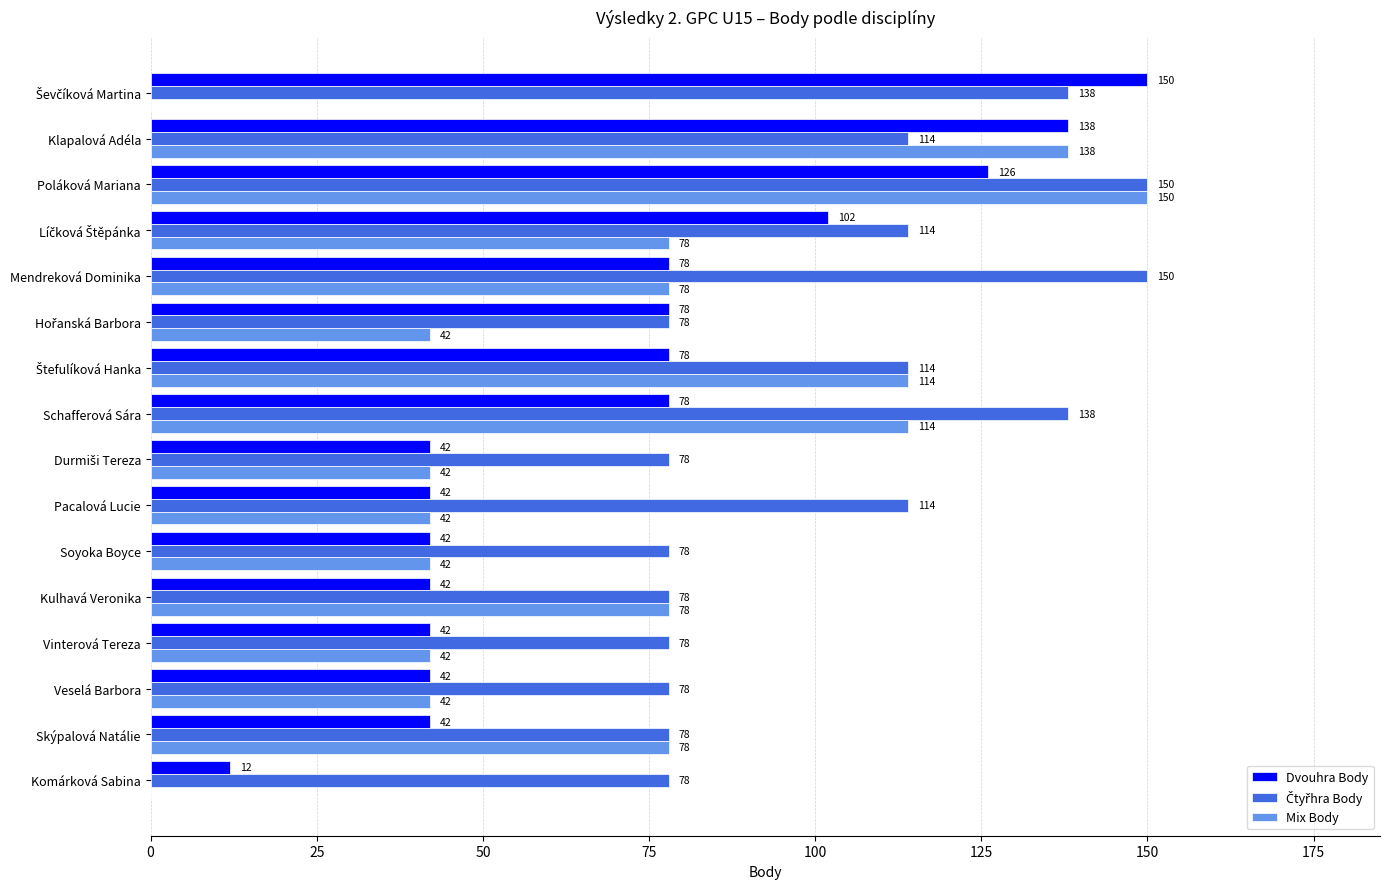

How many Mix Body values are between 42 and 114?

12